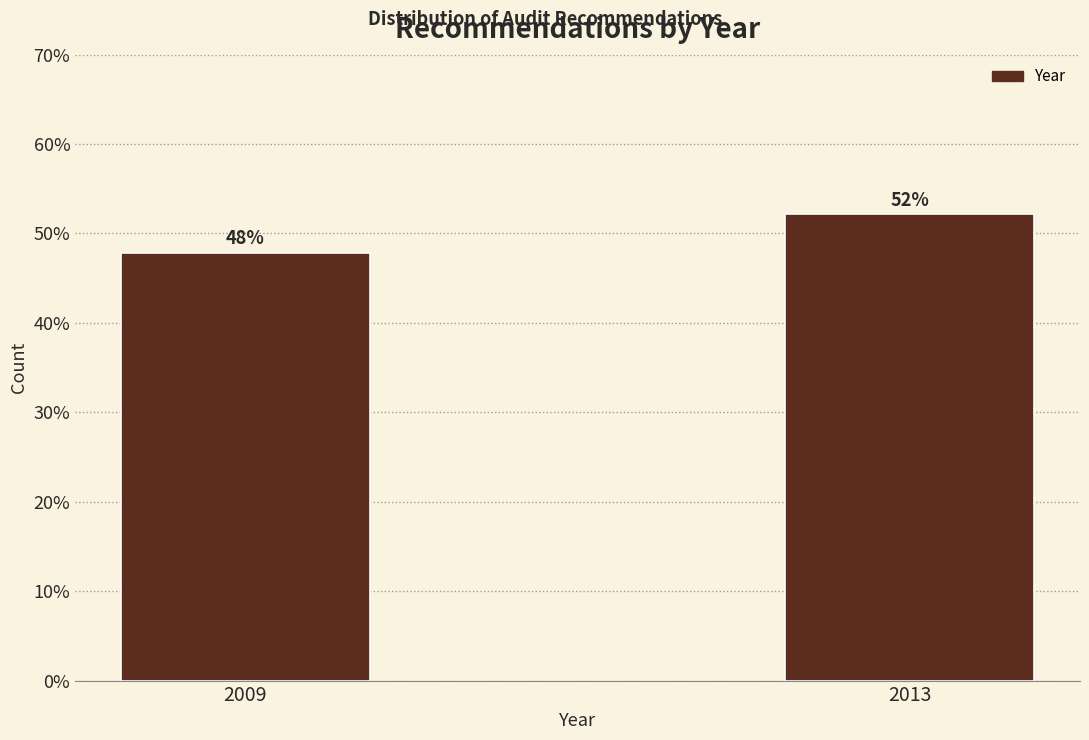

What is the sum of all values?

100.0